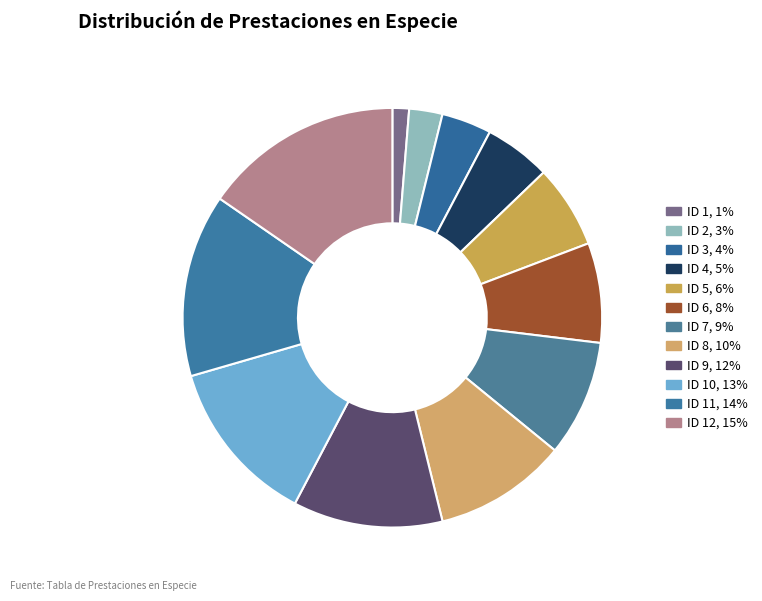

How many slices are in this pie chart?

12